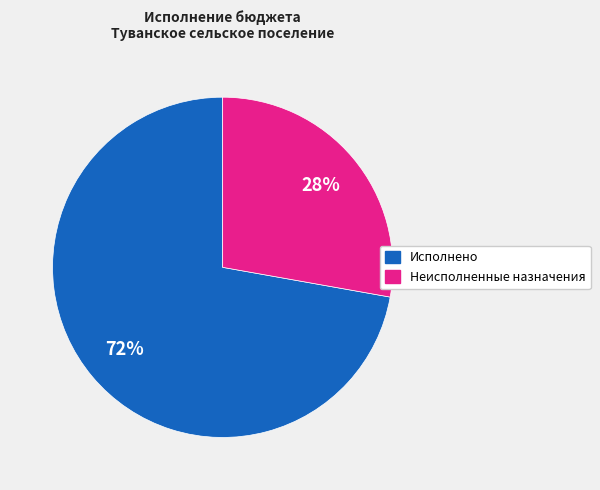

To the nearest percent, what is the average slice percentage?

50%